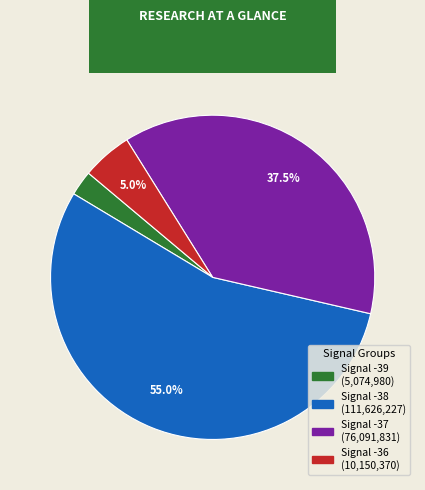

Is there any slice that represents more than half of the pie?

Yes